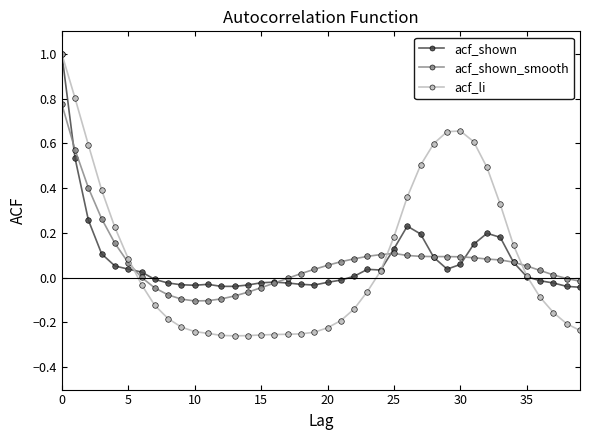

Which series has the widest spread of values?

acf_li